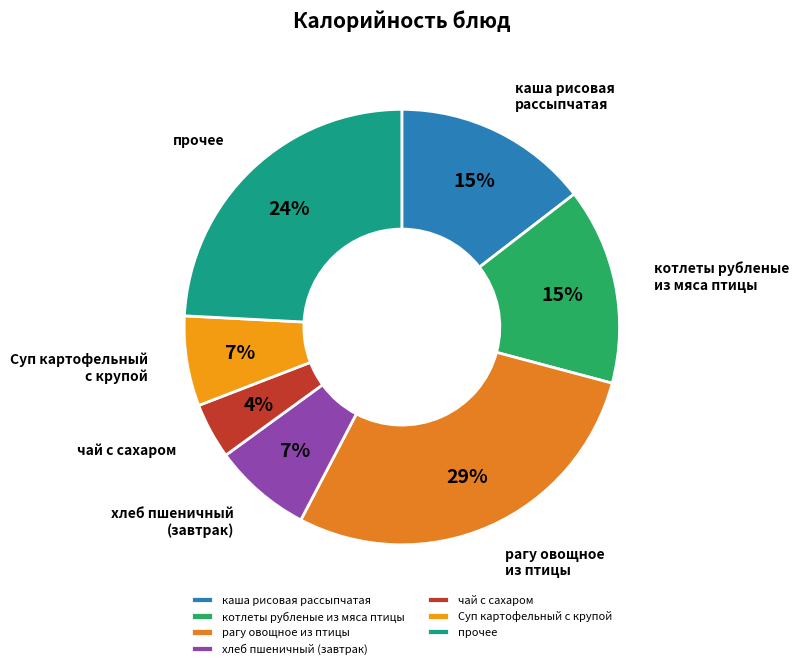

The рагу овощное из птицы slice represents 29% of the pie. True or false?

True